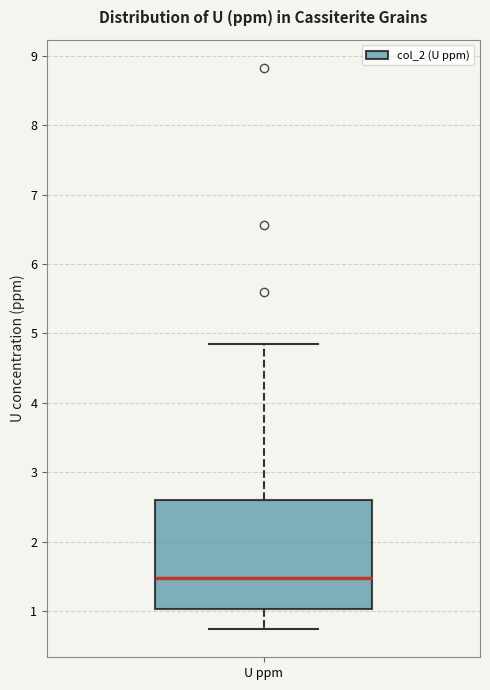

Transcribe this box plot: give where the median line is, the range the box spans, and where the two whiskers end, as read against the y-axis. The values are not printed on the chart, so give them approximately, as read against the axis.

median 1.5, box 1.0 to 2.6, whiskers 0.7 to 4.8